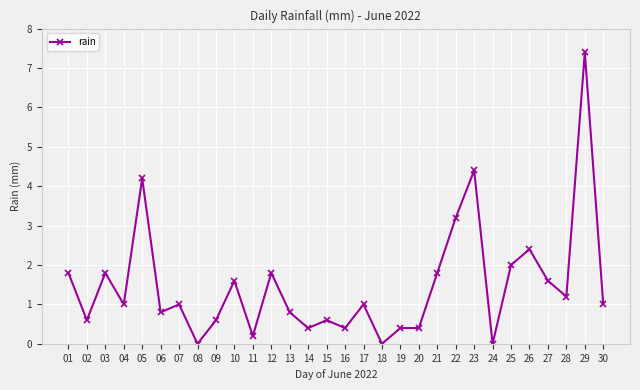

What is the sum of all values?

44.4